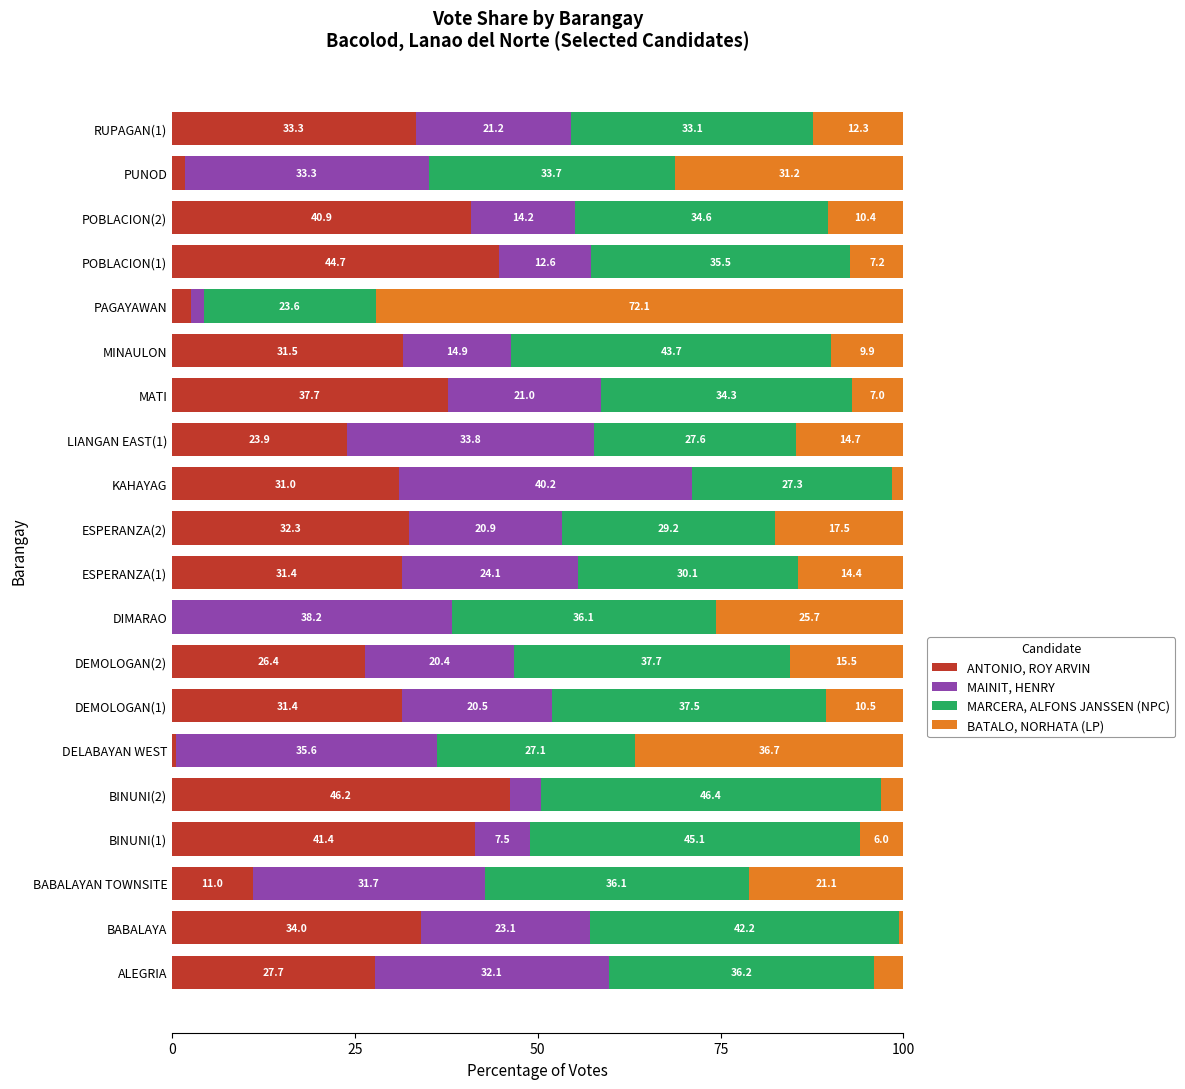

Where is ANTONIO, ROY ARVIN nearest to the value 23?

LIANGAN EAST(1)